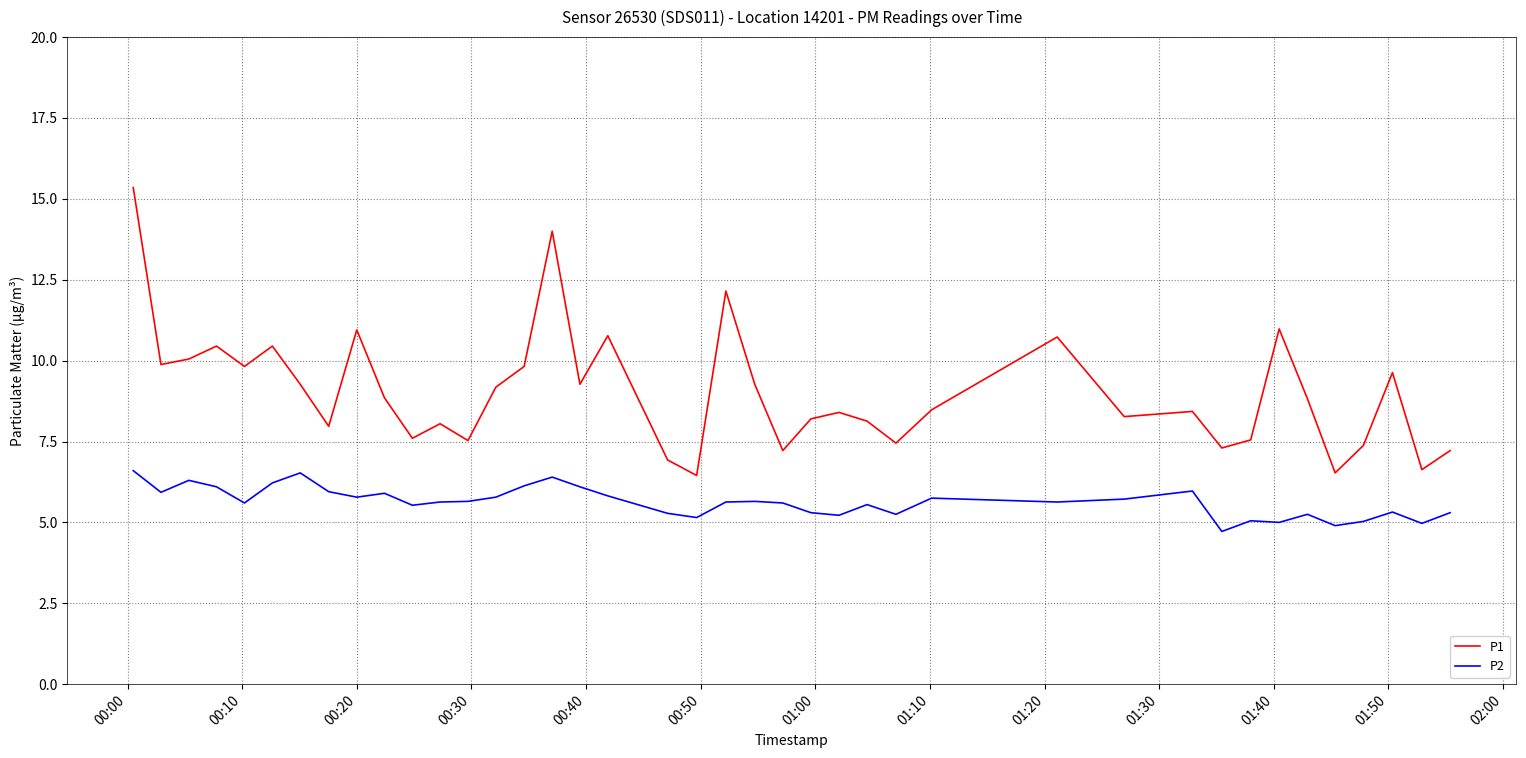

What is the smallest value displayed?

4.7